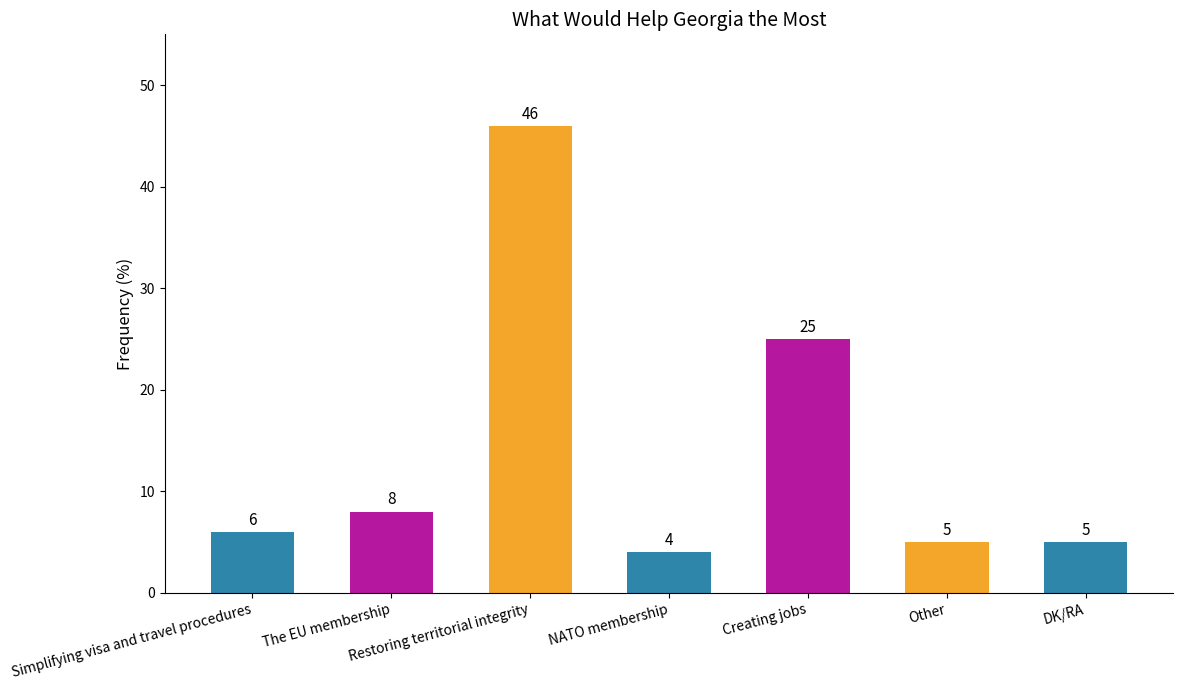

Are the bars grouped side by side (vs. stacked)?

No